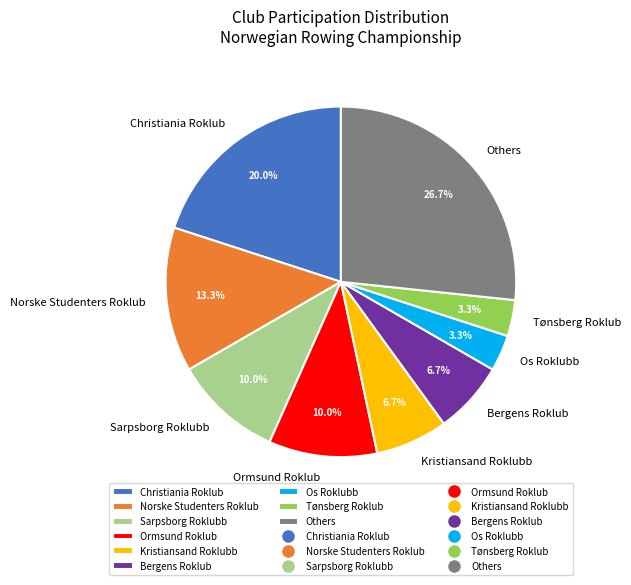

Count the number of slices in the pie.

9